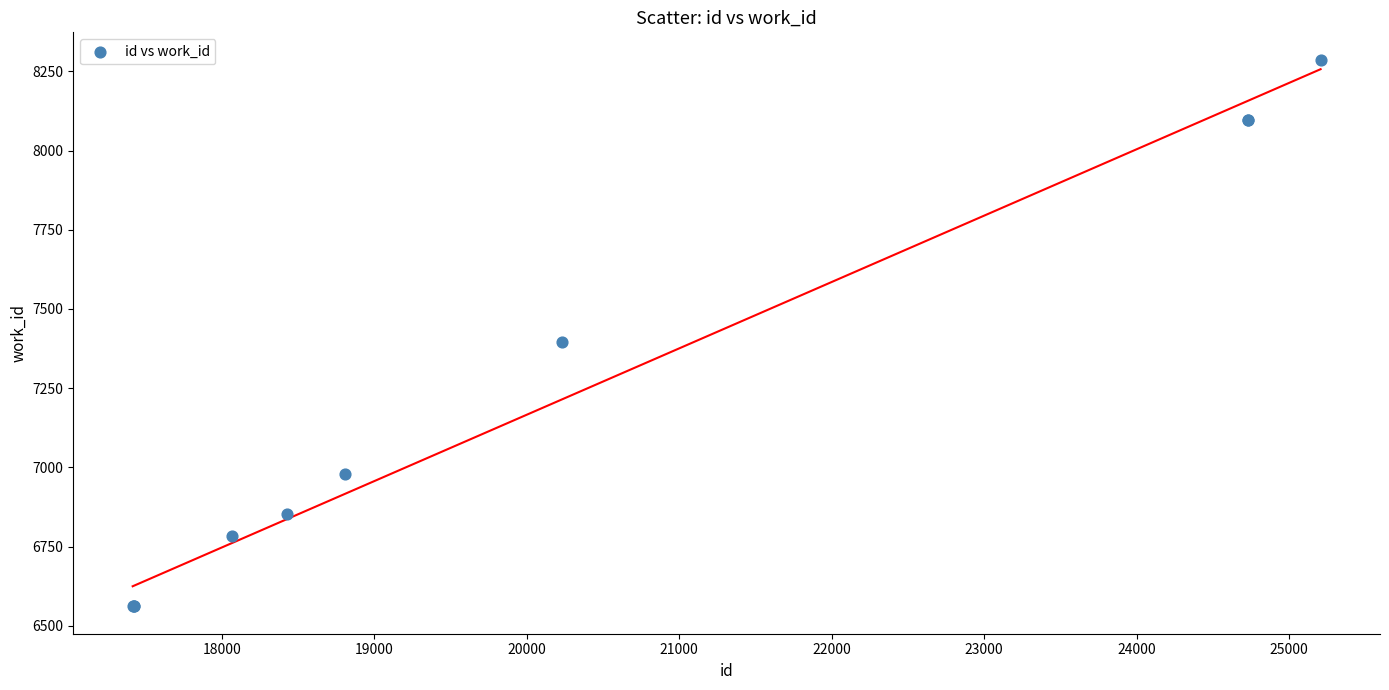

What Y value in the scatter plot is closest to 7424?

7396